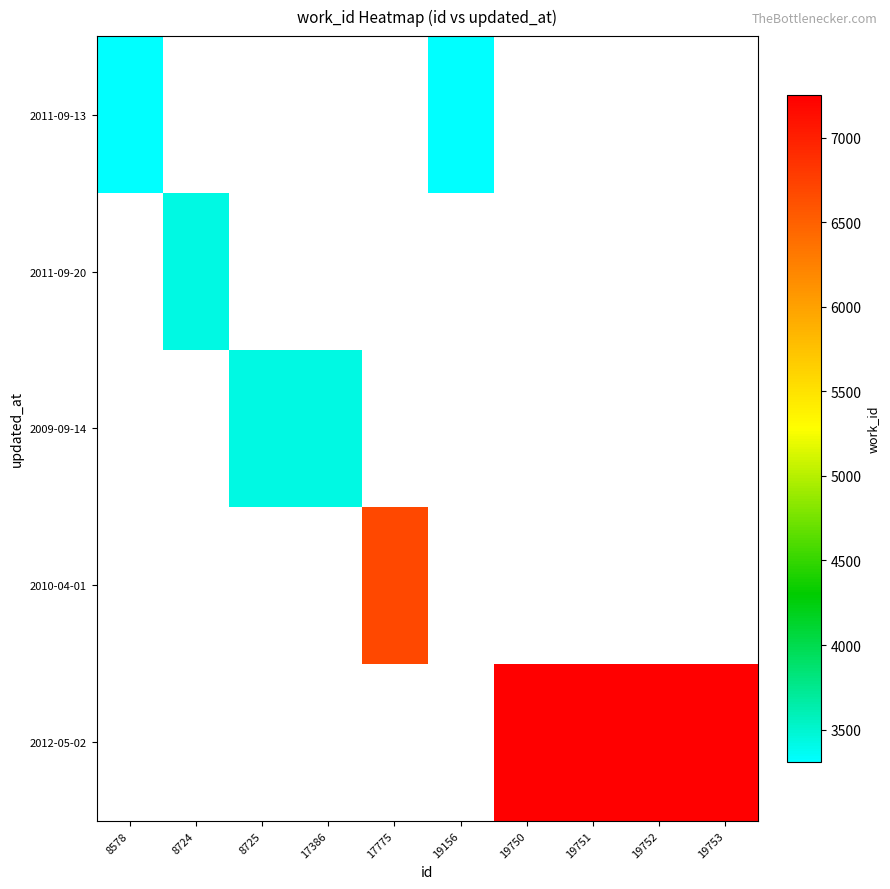

Rank the series by their average value, from lowest to highest.

2011-09-13, 2011-09-20, 2009-09-14, 2010-04-01, 2012-05-02